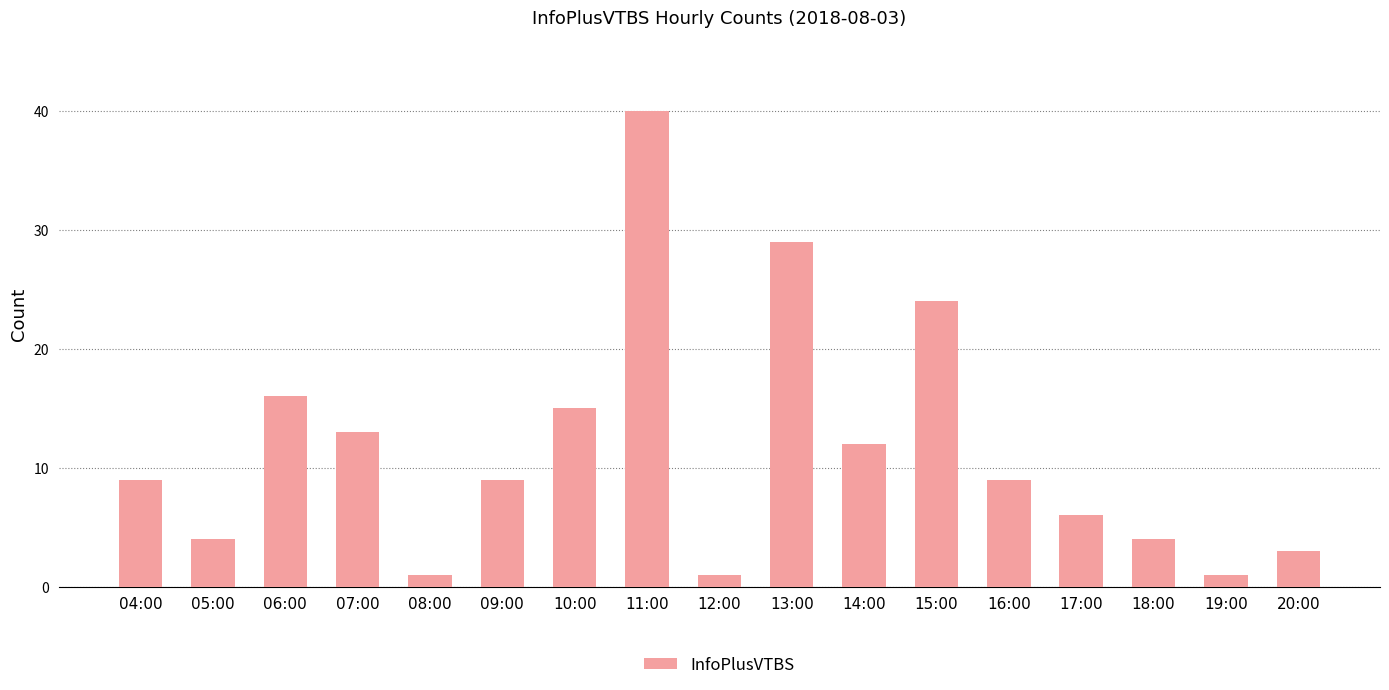

What is the label of the 7th bar from the left?

10:00